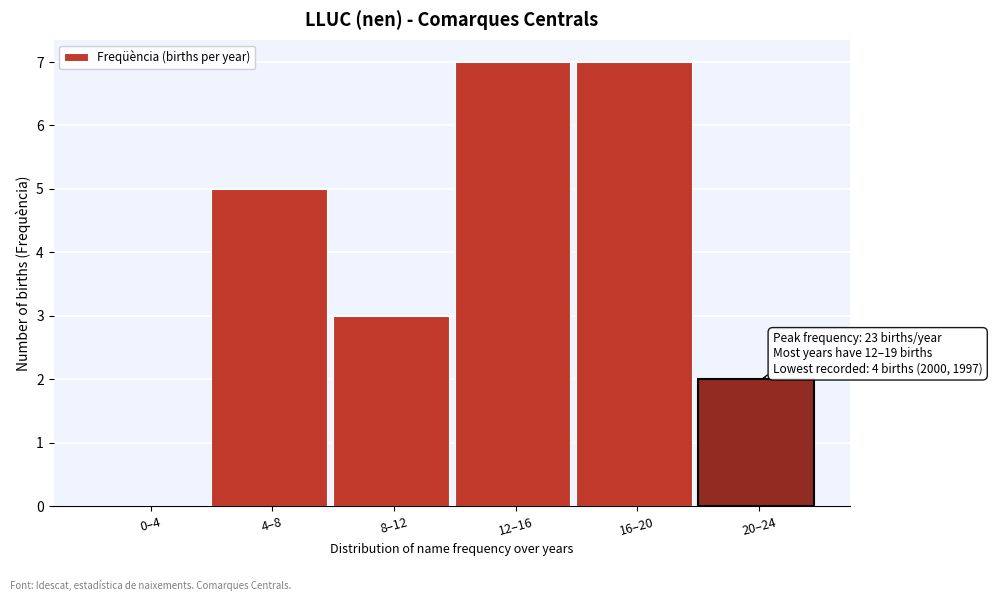

Reading left to right, list all the values displayed in this chart.

0–4=0	4–8=5	8–12=3	12–16=7	16–20=7	20–24=2